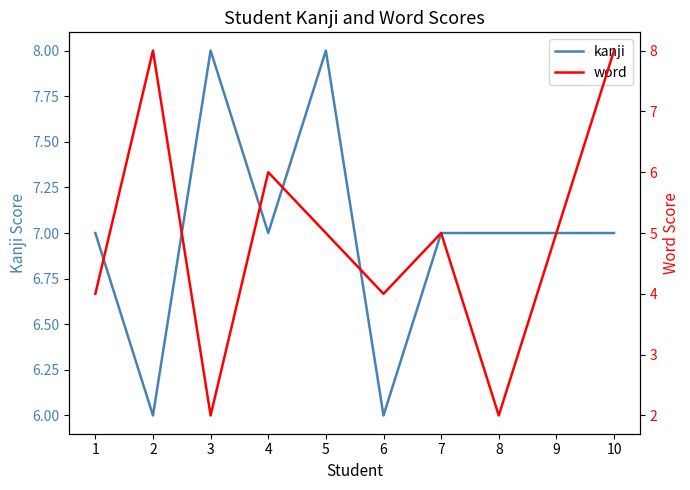

How many values in the word series are below 5?

4